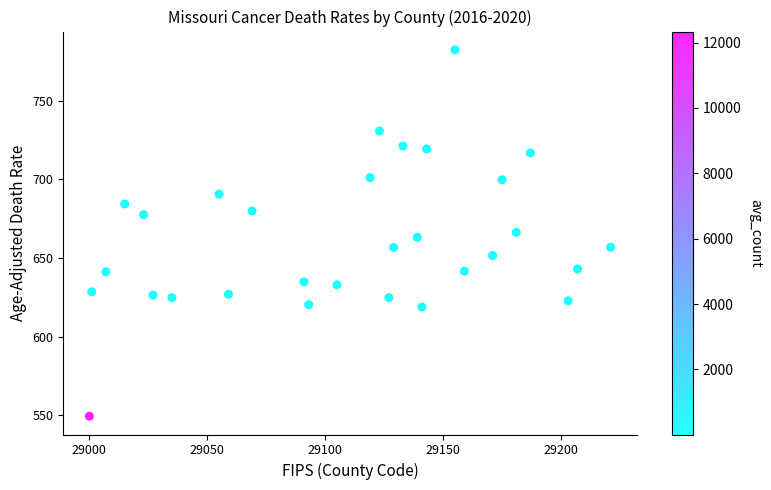

What is the range of X values (max minus min)?

221.0